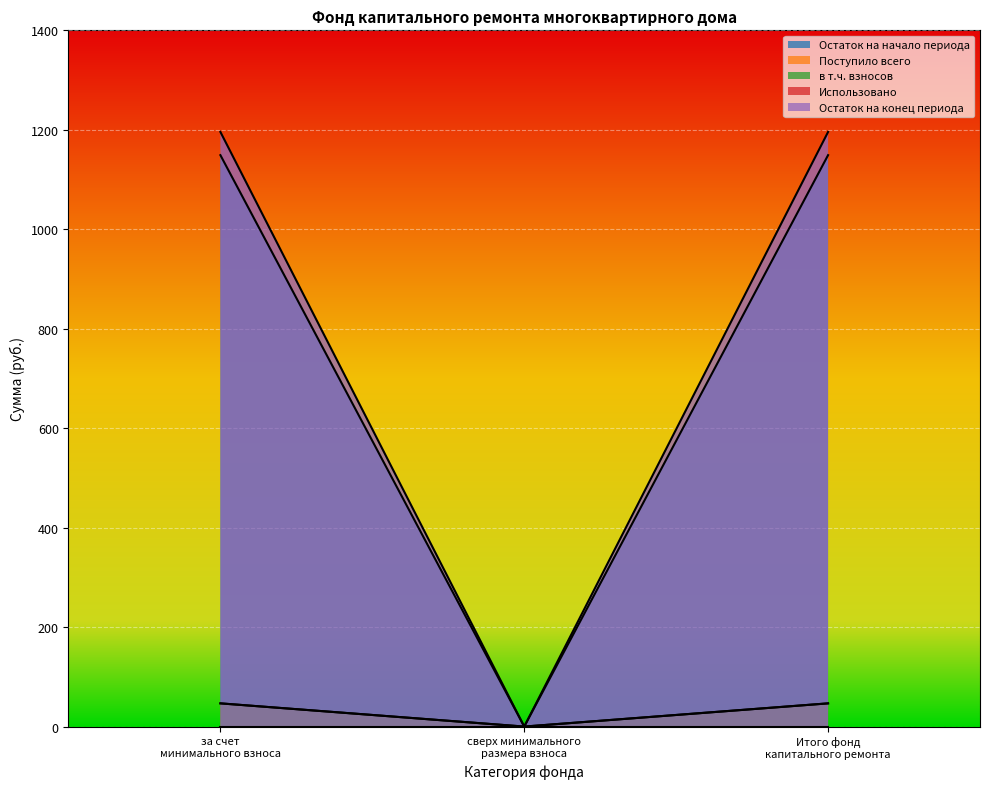

Does the chart display data point markers on the line(s)?

No